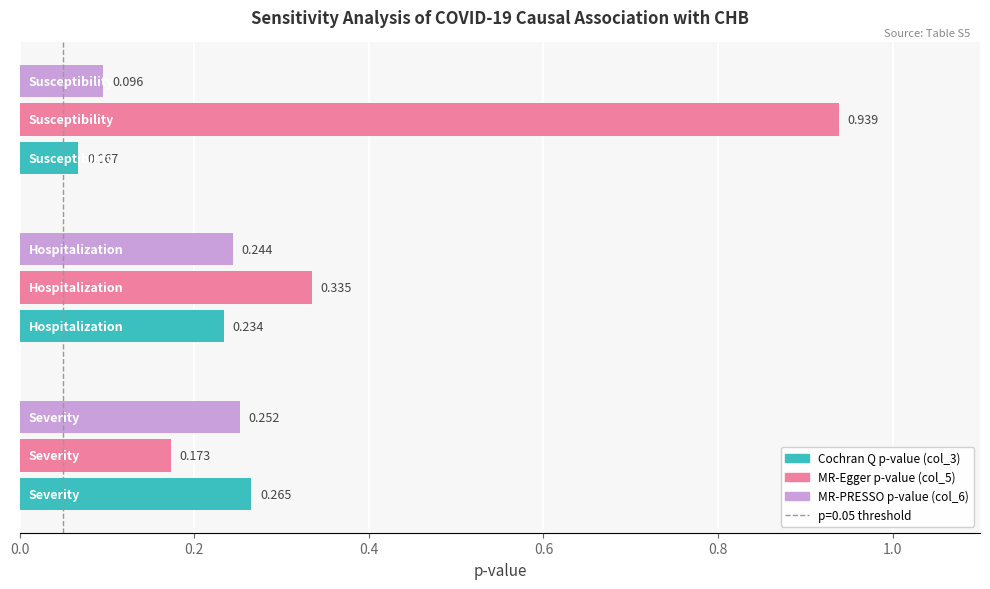

What is the label of the 3rd bar from the right?

Severity